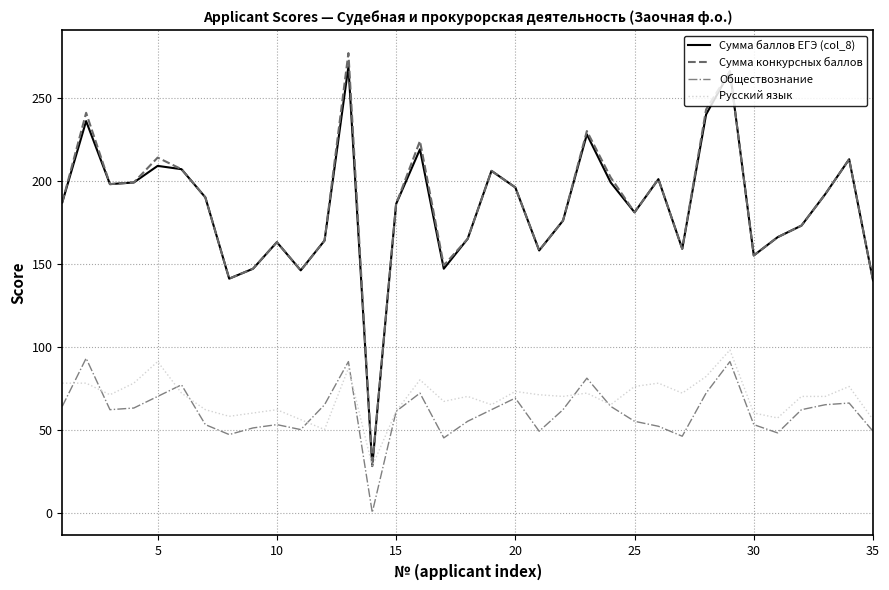

True or false: Обществознание and Сумма конкурсных баллов cross at least once.

False